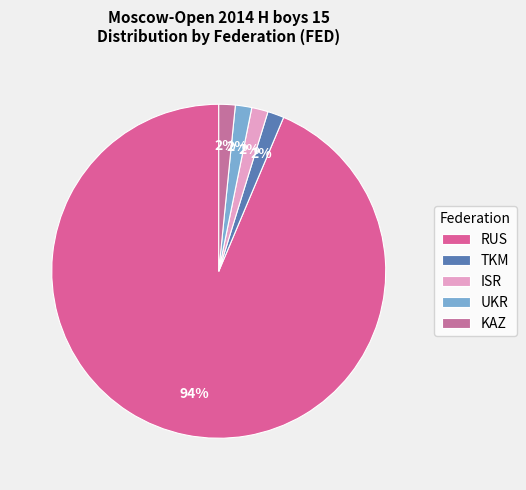

To the nearest percent, what is the difference between the largest and smallest slice percentages?

92%